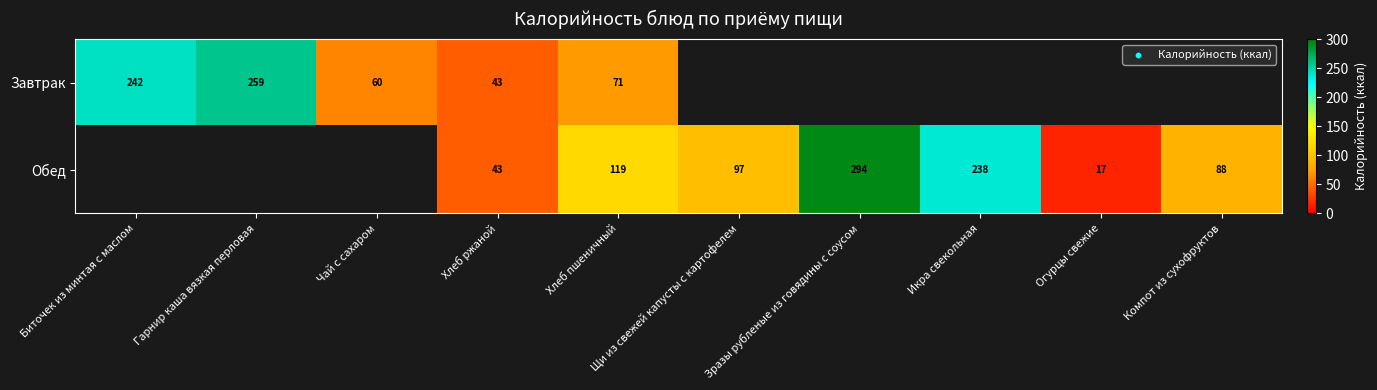

What is the minimum value for Завтрак?

42.7